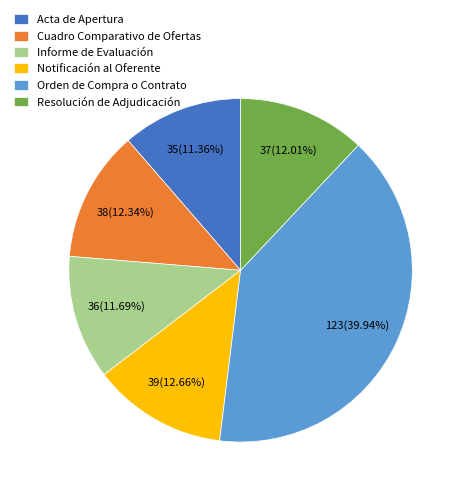

Is there a majority slice in this chart?

No